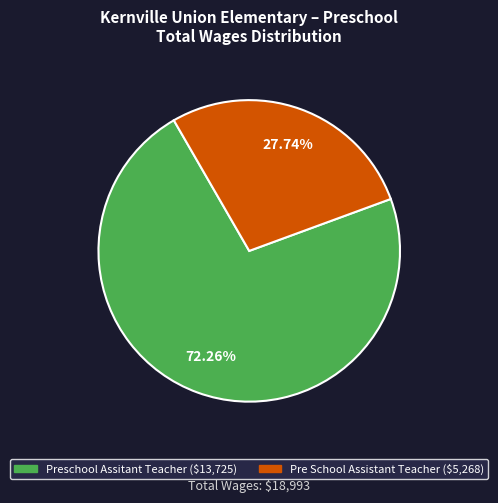

Which category accounts for the majority?

Preschool Assitant Teacher